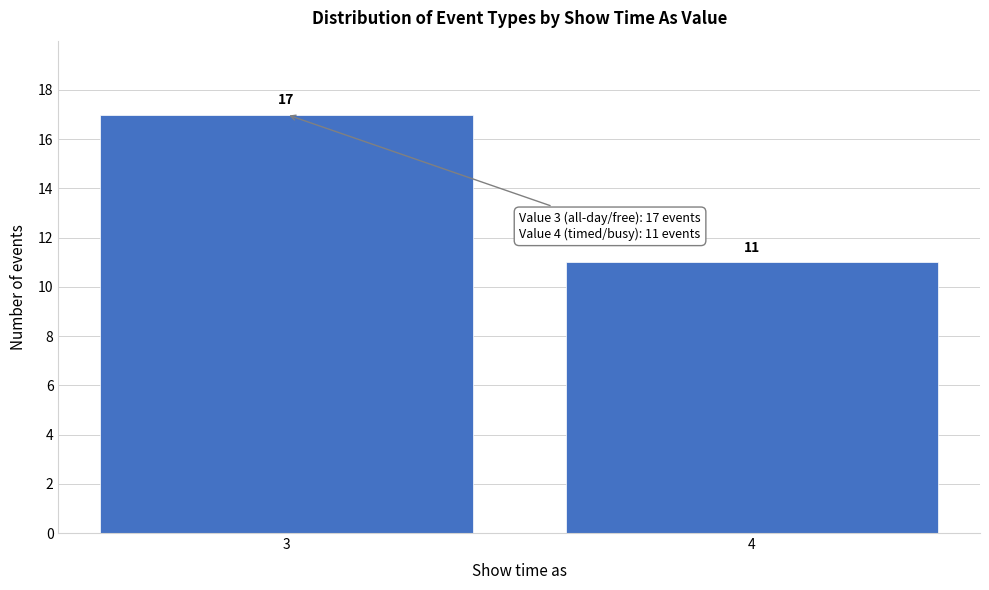

Reading right to left, what are all the values shown in this chart?

11	17